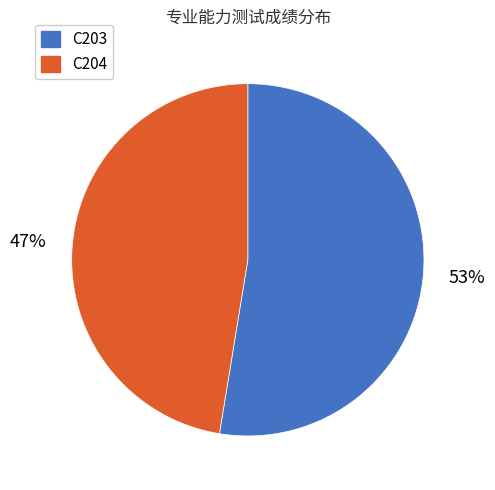

How many segments does this pie chart have?

2